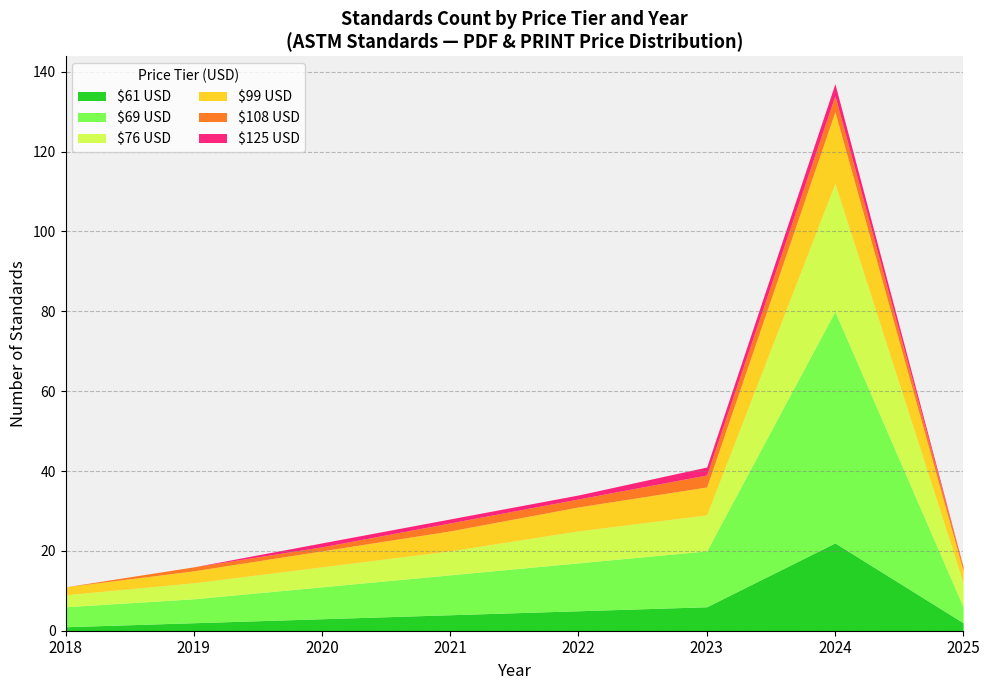

What is the minimum value for Price (PDF)?

61